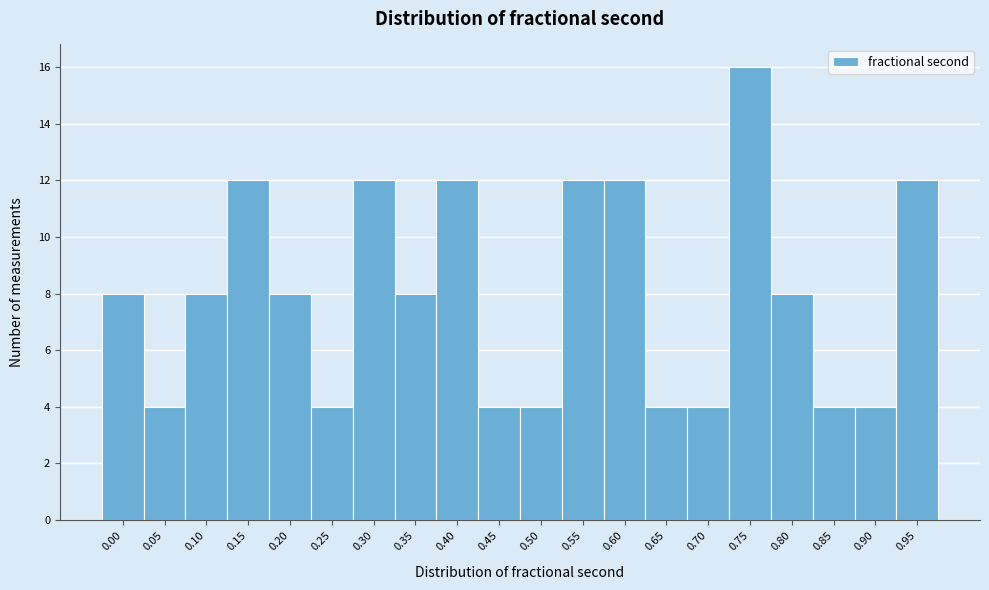

Reading left to right, what are all the values shown in this chart?

8	4	8	12	8	4	12	8	12	4	4	12	12	4	4	16	8	4	4	12